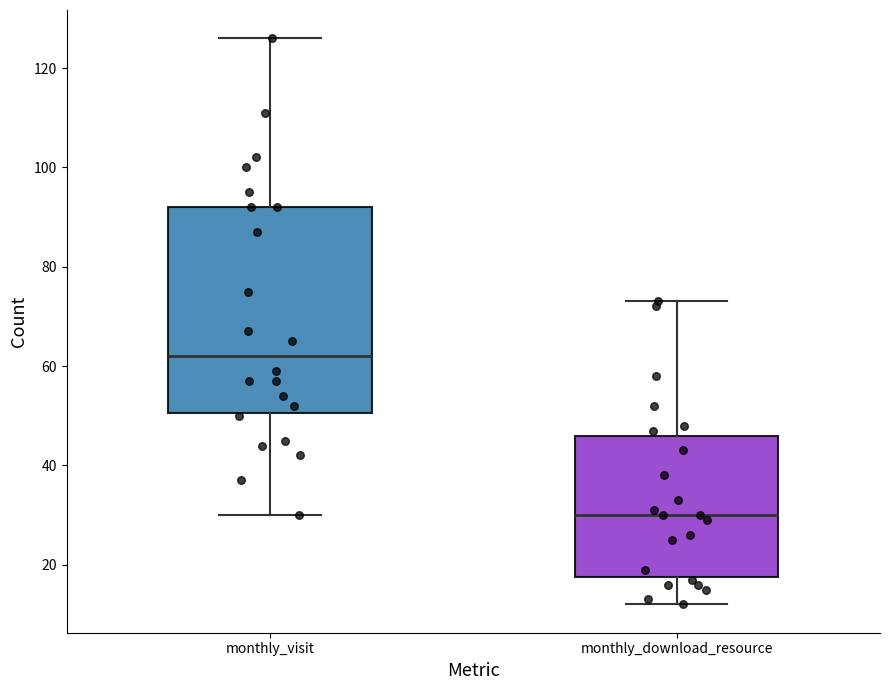

Where is the lower edge of the box for monthly_download_resource on the y-axis? The values are not printed on the chart, so give them approximately, as read against the axis.

18